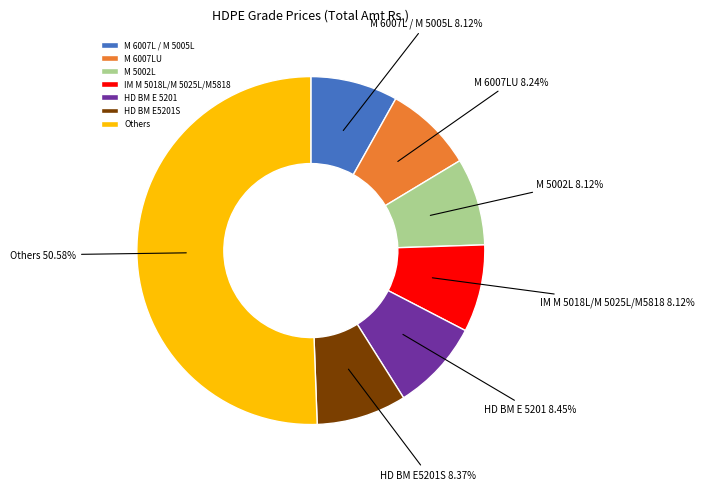

Is M 6007LU the majority of the pie?

No